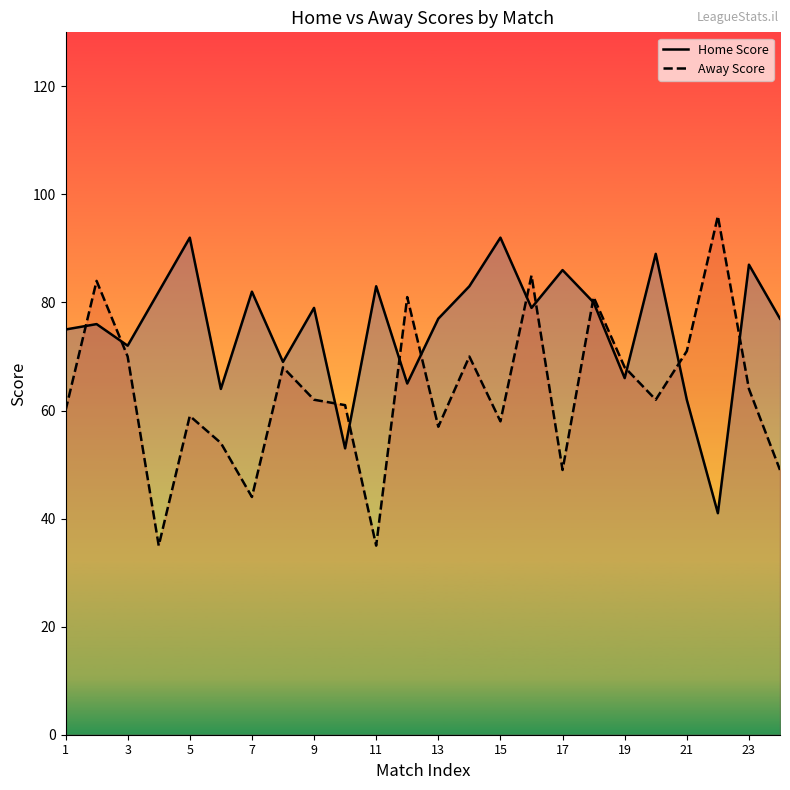

How many interior local valleys does the Home Score series have?

8